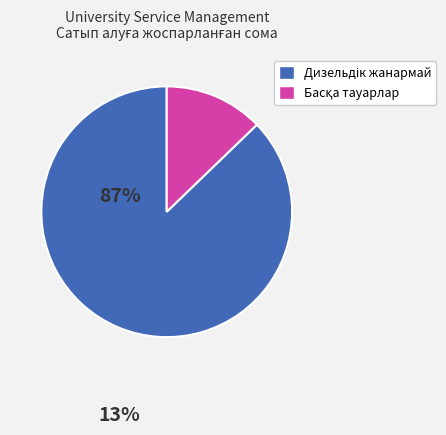

Is there any slice that represents more than half of the pie?

Yes